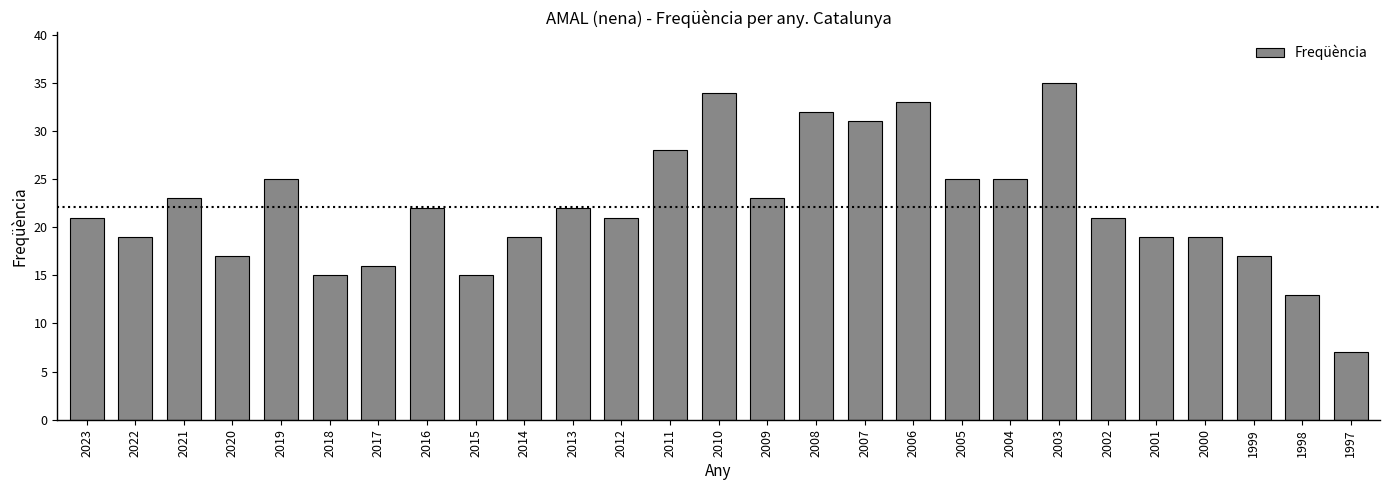

What is the sum of all values?

597